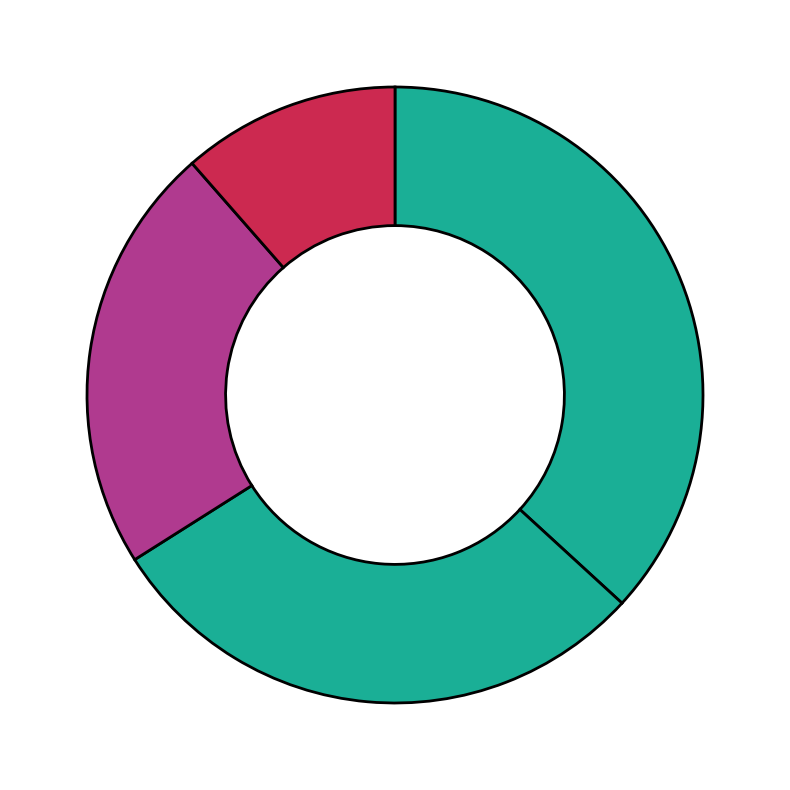

How many segments does this pie chart have?

4